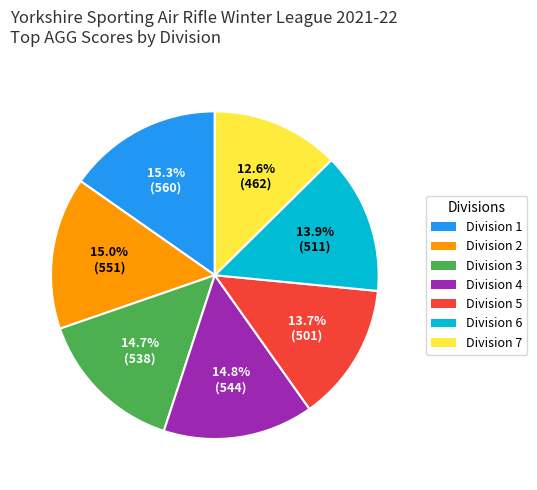

The Division 7 slice represents 6% of the pie. True or false?

False